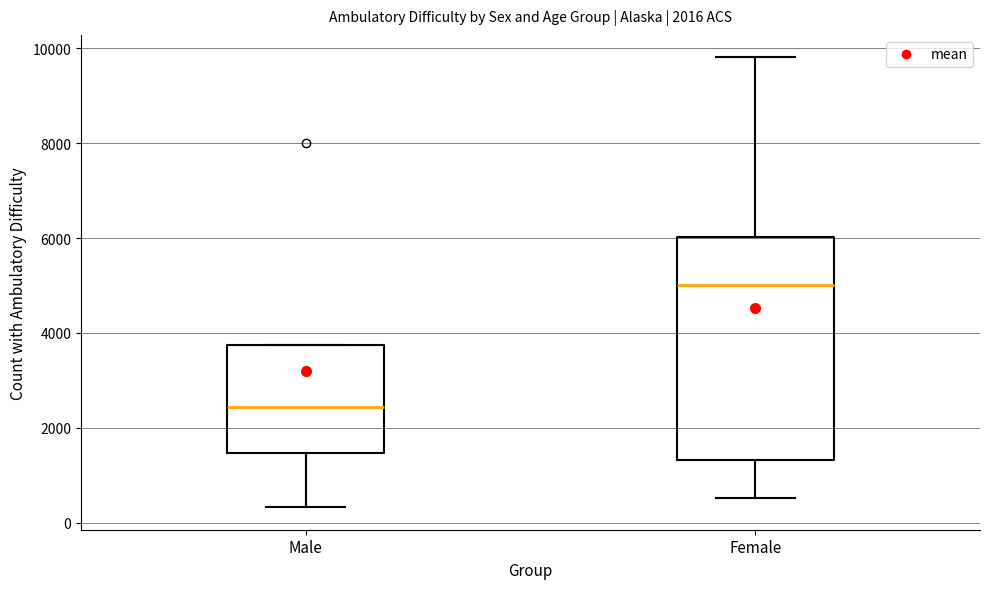

Where is the lower edge of the box for Female on the y-axis? The values are not printed on the chart, so give them approximately, as read against the axis.

1400